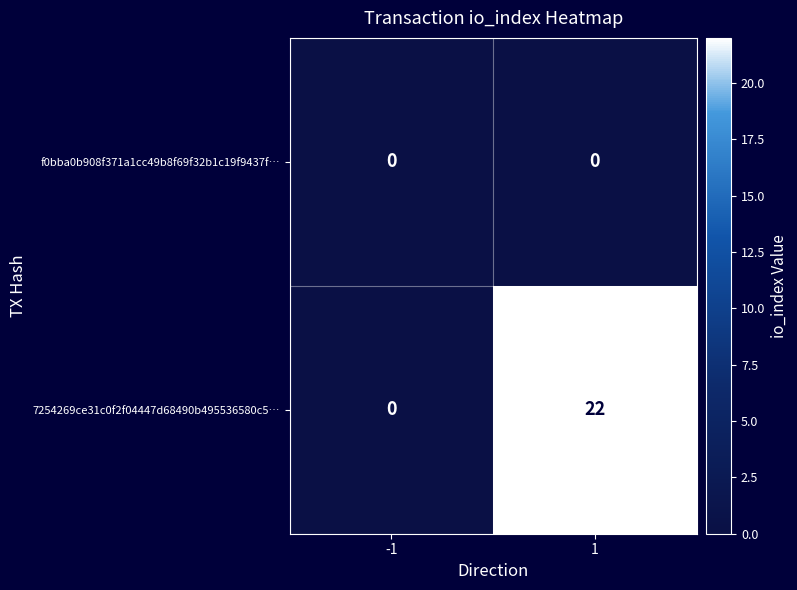

Which series has the widest spread of values?

7254269ce31c0f2f04447d68490b495536580c5…